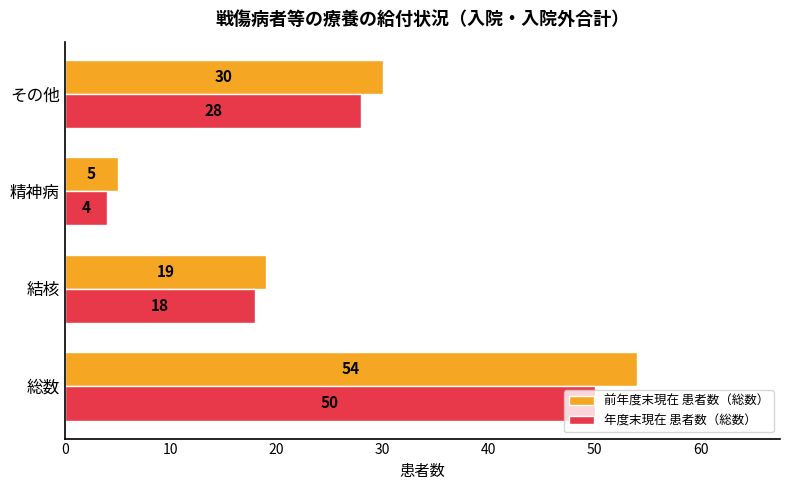

At which label is 年度末現在 患者数（総数） closest to 27?

その他